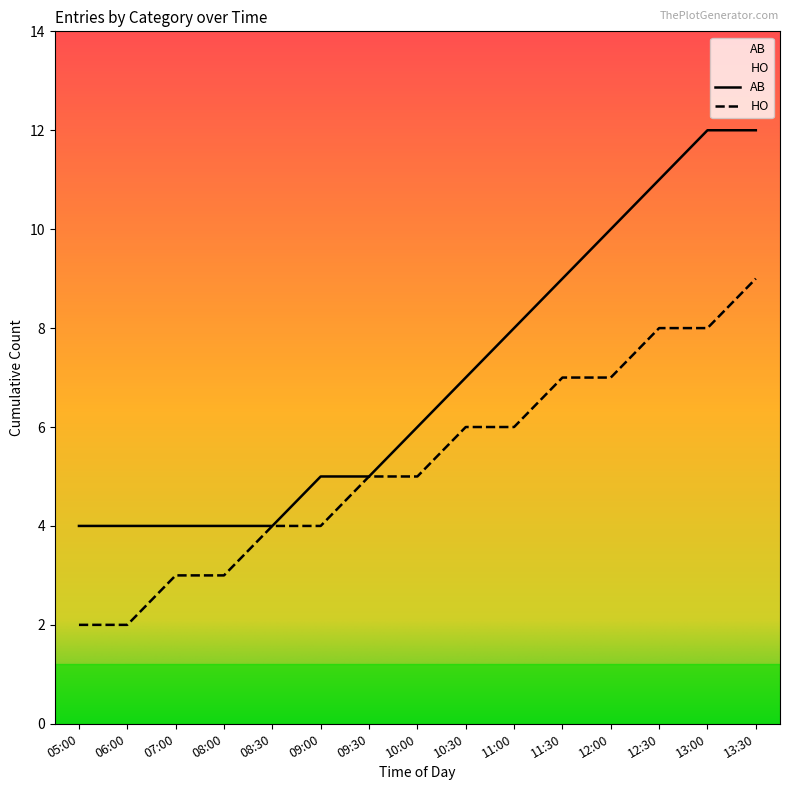

Reading left to right, transcribe all the data shown in this chart.

AB: 05:00=4	06:00=4	07:00=4	08:00=4	08:30=4	09:00=5	09:30=5	10:00=6	10:30=7	11:00=8	11:30=9	12:00=10	12:30=11	13:00=12	13:30=12
HO: 05:00=2	06:00=2	07:00=3	08:00=3	08:30=4	09:00=4	09:30=5	10:00=5	10:30=6	11:00=6	11:30=7	12:00=7	12:30=8	13:00=8	13:30=9